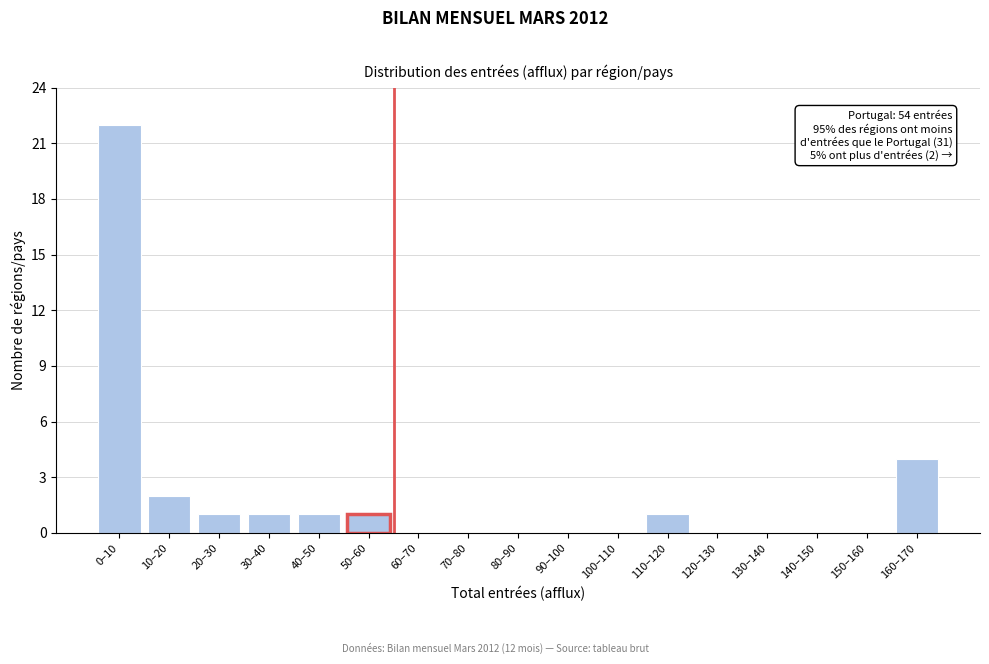

Reading right to left, extract all data points from this chart.

160–170=4	150–160=0	140–150=0	130–140=0	120–130=0	110–120=1	100–110=0	90–100=0	80–90=0	70–80=0	60–70=0	50–60=1	40–50=1	30–40=1	20–30=1	10–20=2	0–10=22